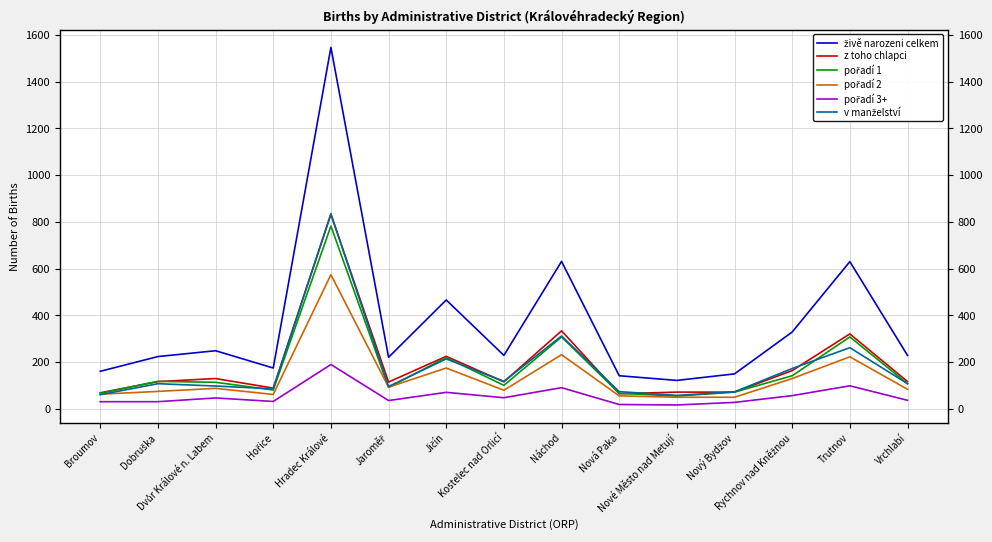

What is the greatest value displayed?

1546